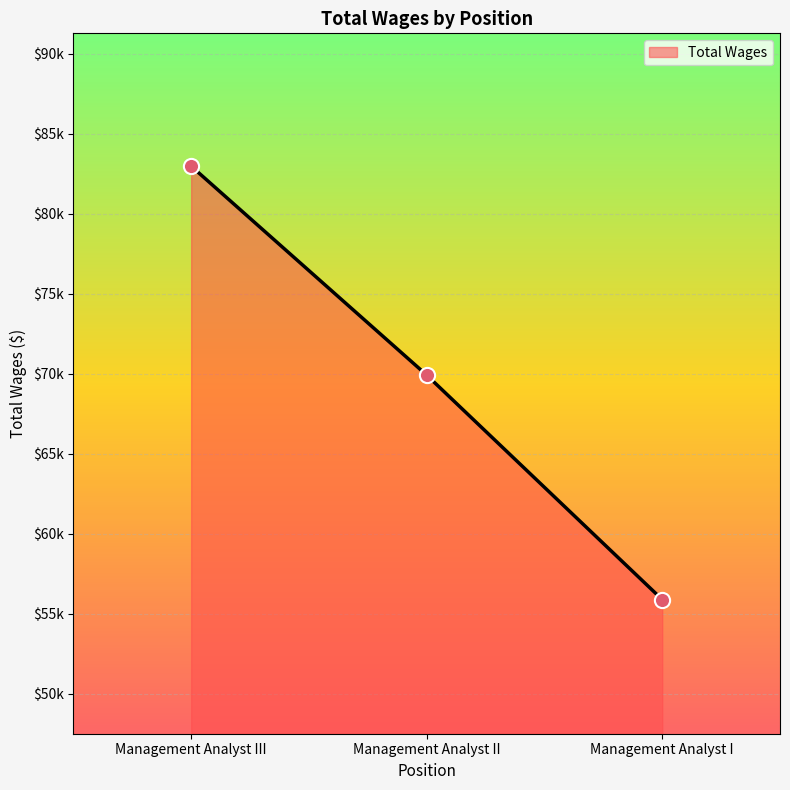

Which has a higher value, Management Analyst I or Management Analyst II?

Management Analyst II